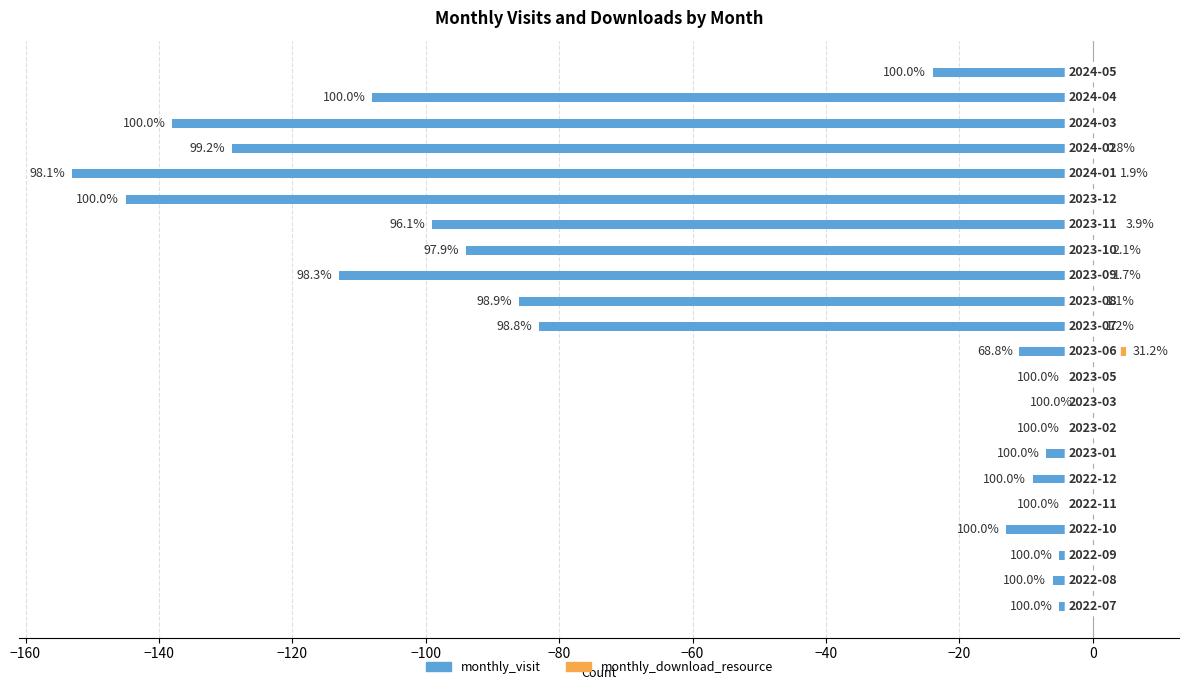

How many groups of bars are there?

22